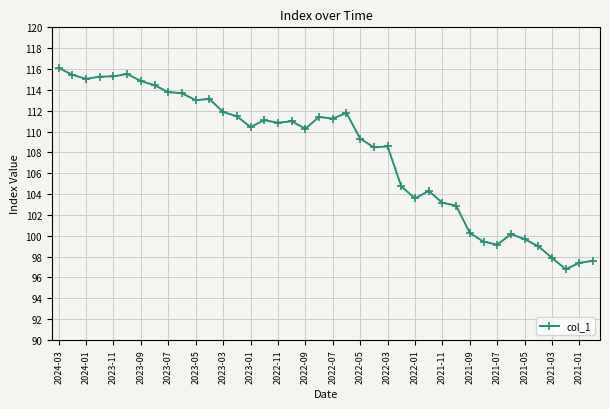

What is the sum of all values?

4319.2